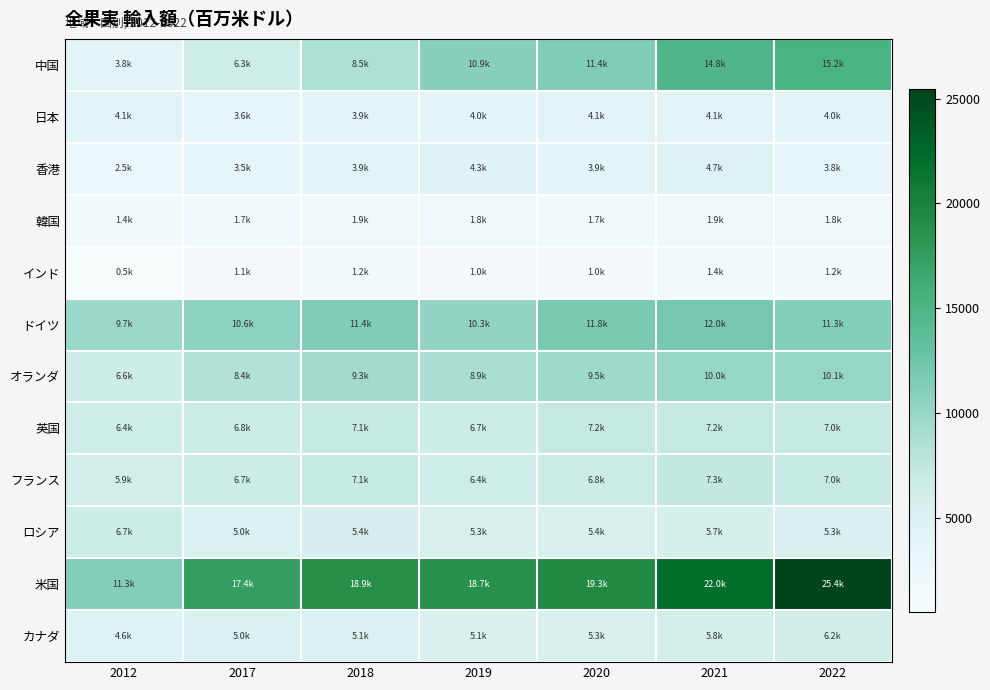

Which series has the largest range (max minus min)?

米国